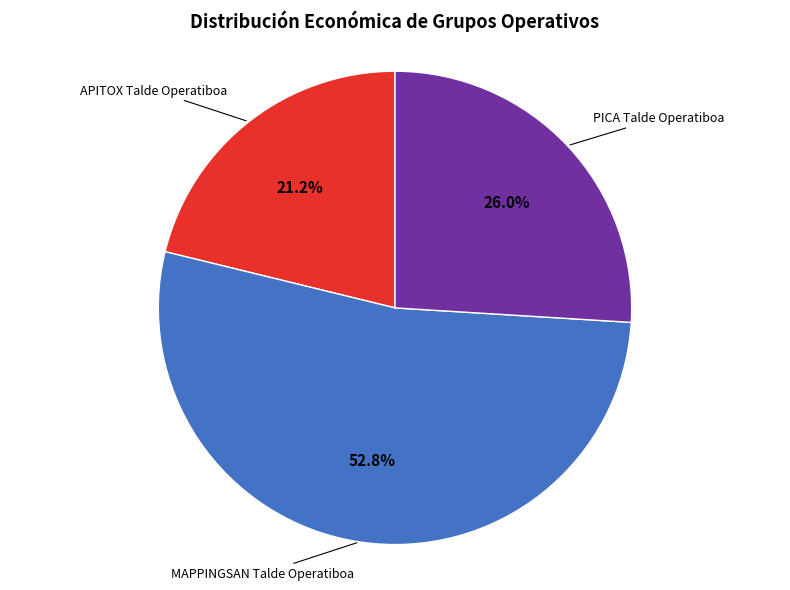

To the nearest percent, what is the average slice percentage?

33%